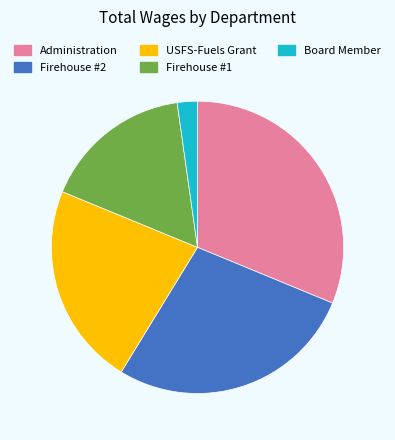

Is the sum of Administration and USFS-Fuels Grant greater than half?

Yes